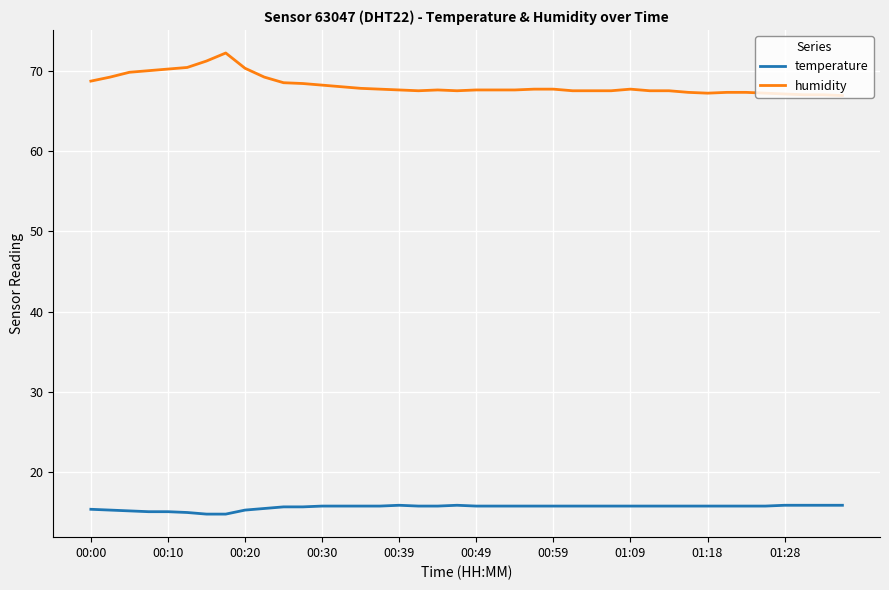

How many categories are shown in the chart?

40